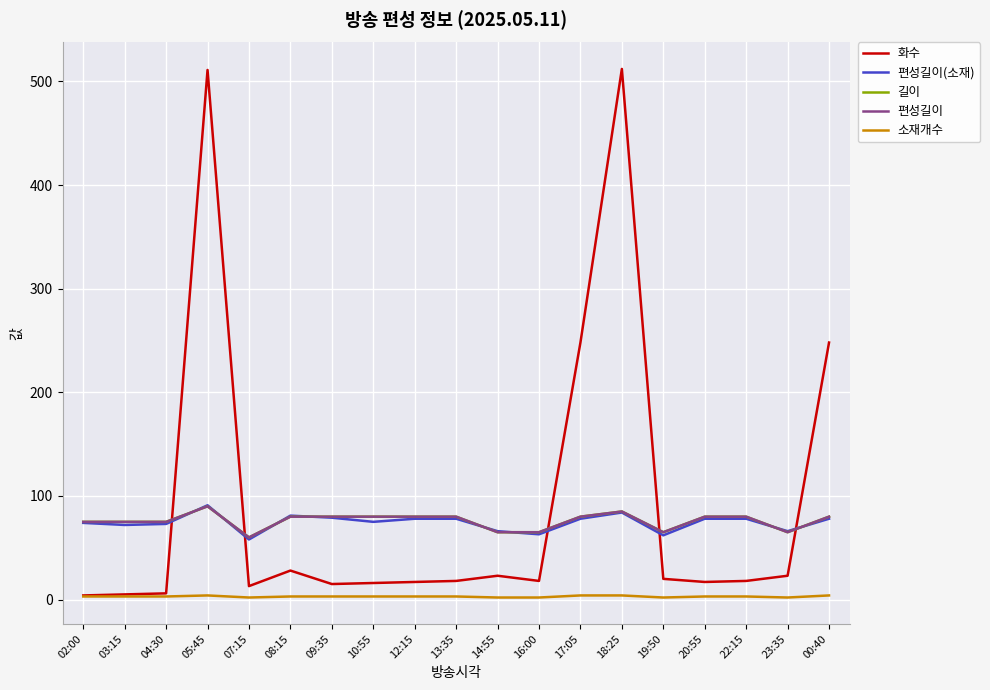

Where is 길이 nearest to the value 75?

02:00